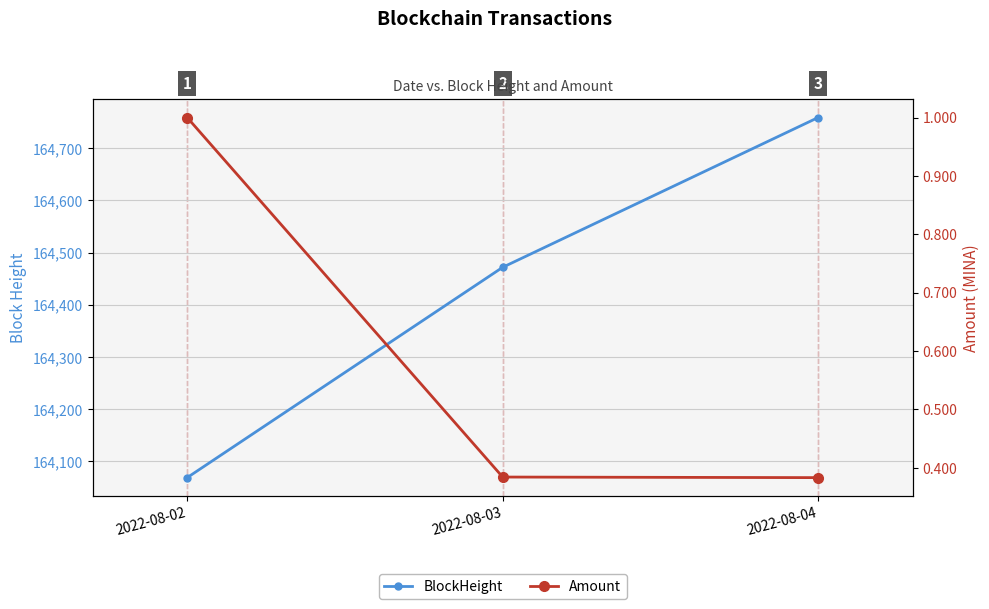

Reading left to right, transcribe all the data shown in this chart.

BlockHeight: 2022-08-02=164069.0	2022-08-03=164472.0	2022-08-04=164759.0
Amount: 2022-08-02=1.0	2022-08-03=0.4	2022-08-04=0.4